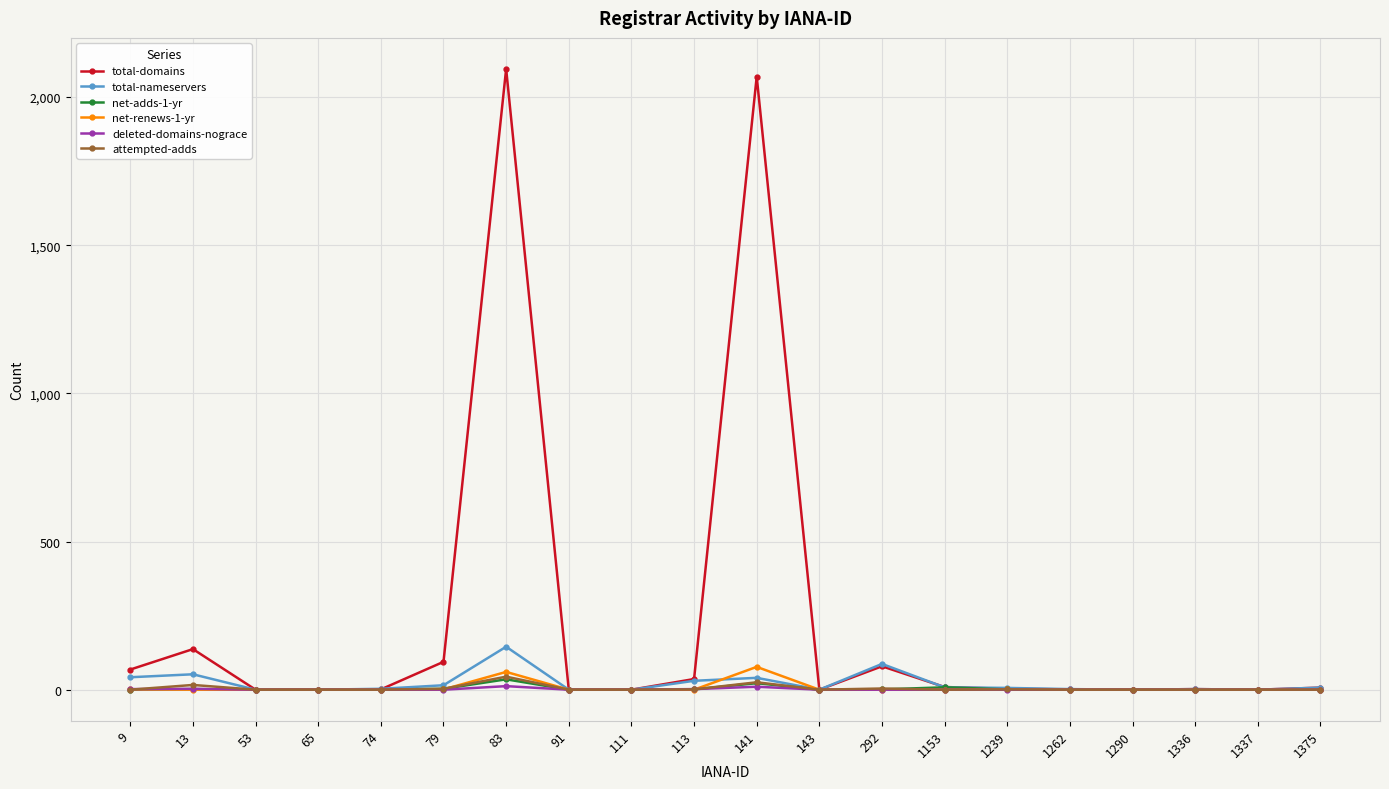

Which series has the largest total across all categories?

total-domains